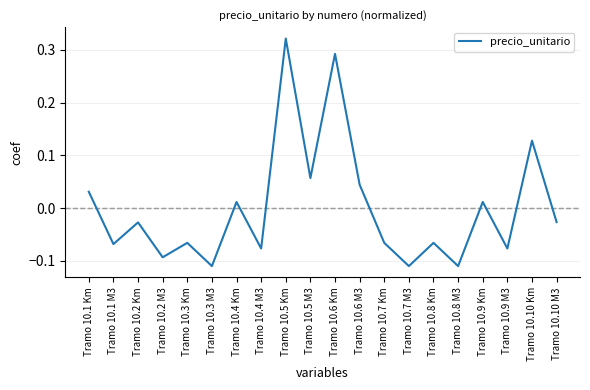

What is the change in value from Tramo 10.8 M3 to Tramo 10.10 M3?

+0.1